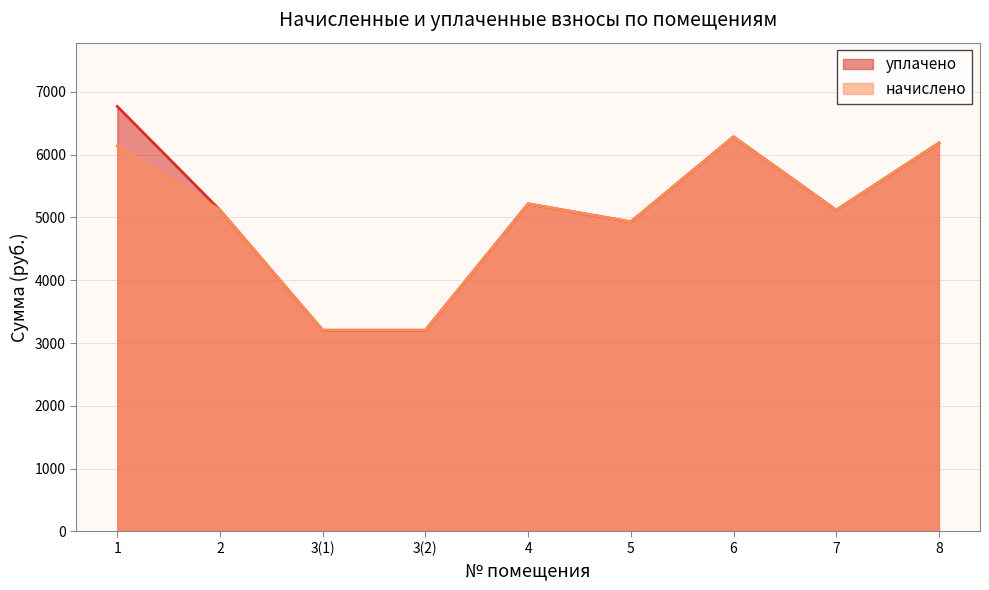

Which series changed the most between 2 and 3(1)?

начислено